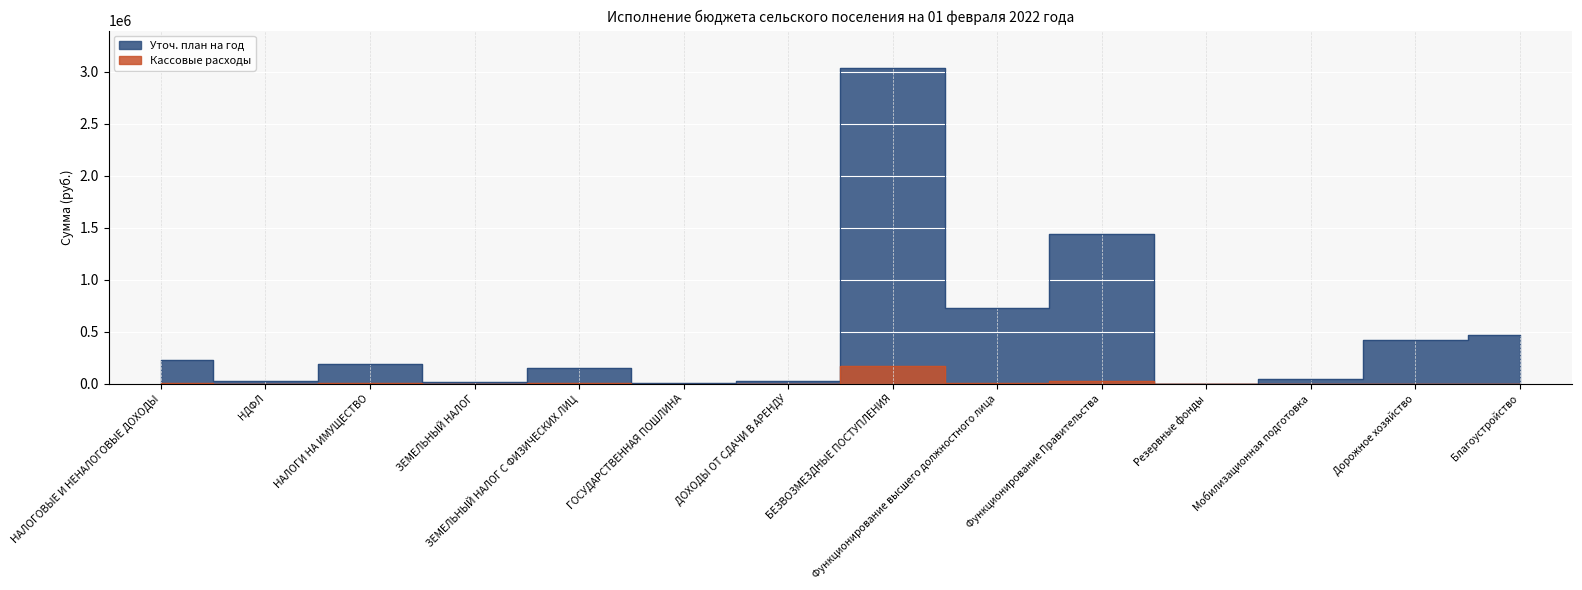

Between Резервные фонды and Дорожное хозяйство, which is larger?

Дорожное хозяйство